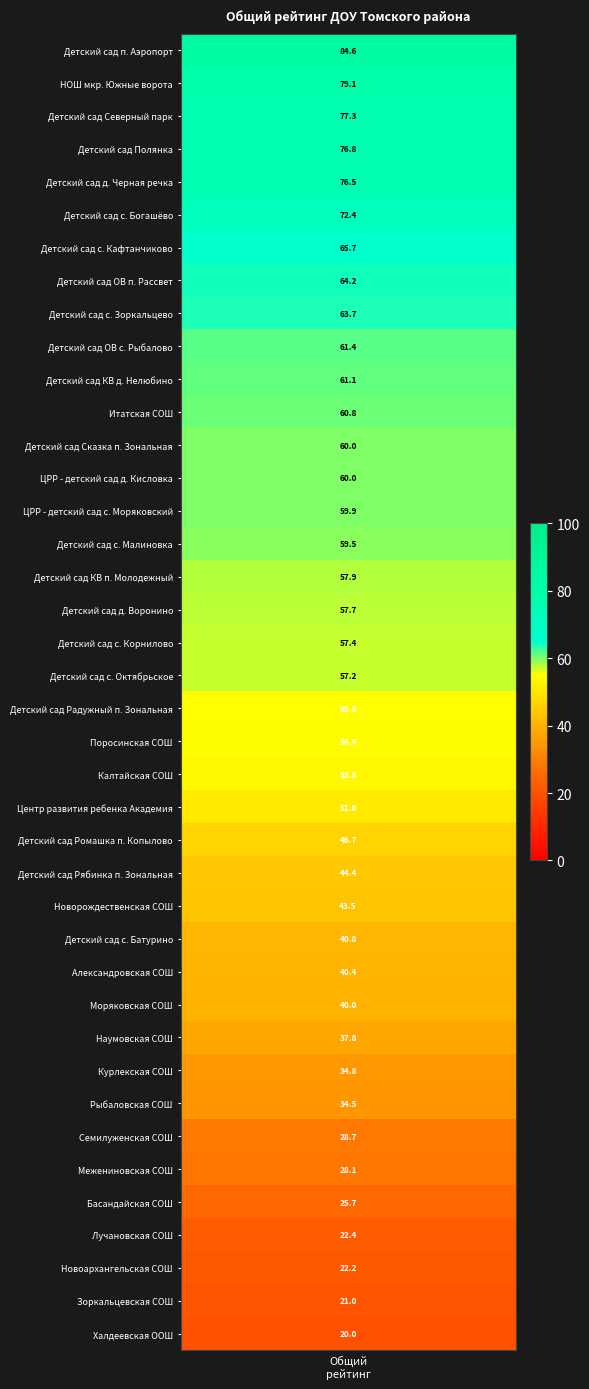

Reading left to right, list all the values displayed in this chart.

84.6	79.1	77.3	76.8	76.5	72.4	65.7	64.2	63.7	61.4	61.1	60.8	60.0	60.0	59.9	59.5	57.9	57.7	57.4	57.2	55.0	54.4	53.8	51.0	46.7	44.4	43.5	40.8	40.4	40.0	37.8	34.8	34.5	28.7	28.1	25.7	22.4	22.2	21.0	20.0